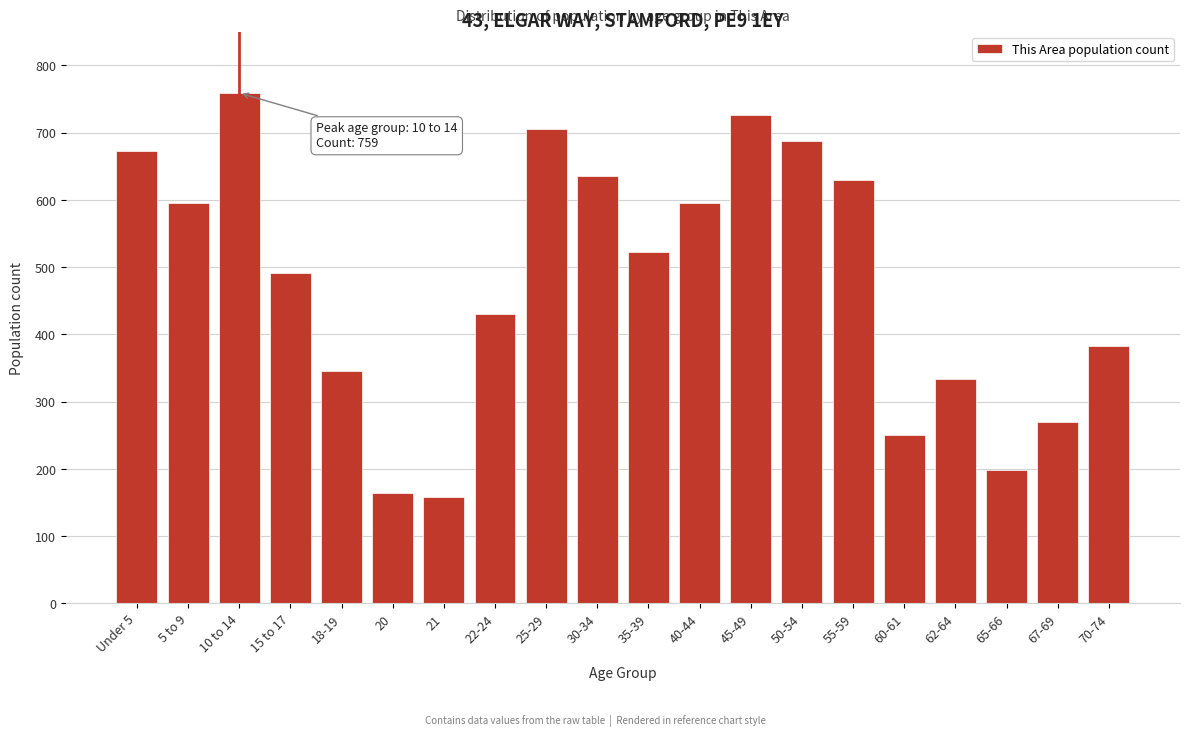

At which category does the chart reach its peak across all series?

10 to 14